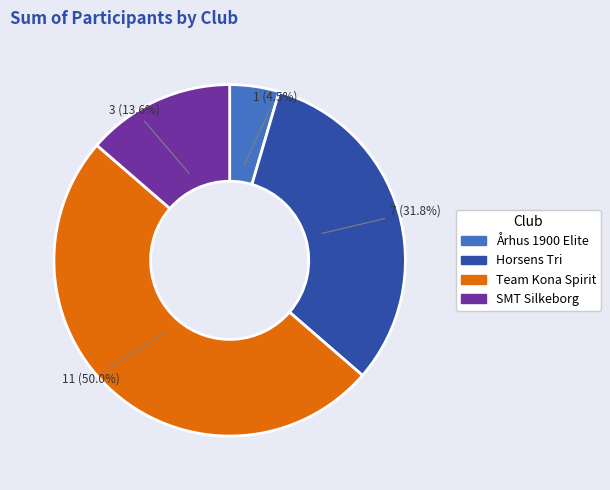

To the nearest percent, what is the difference between the Team Kona Spirit and Horsens Tri slice percentages?

18%